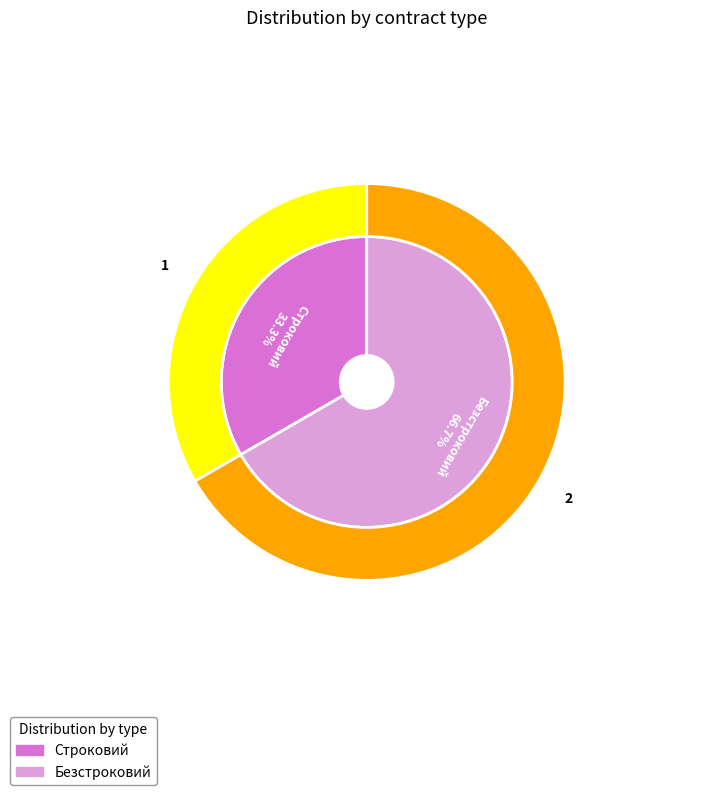

Which slice represents more than half of the pie?

Безстроковий